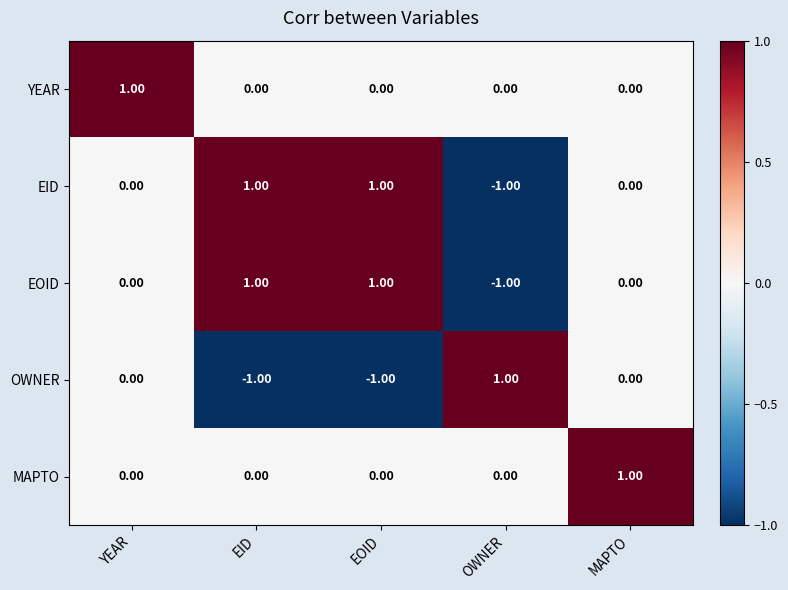

What is the difference between the highest and lowest values at OWNER?

2